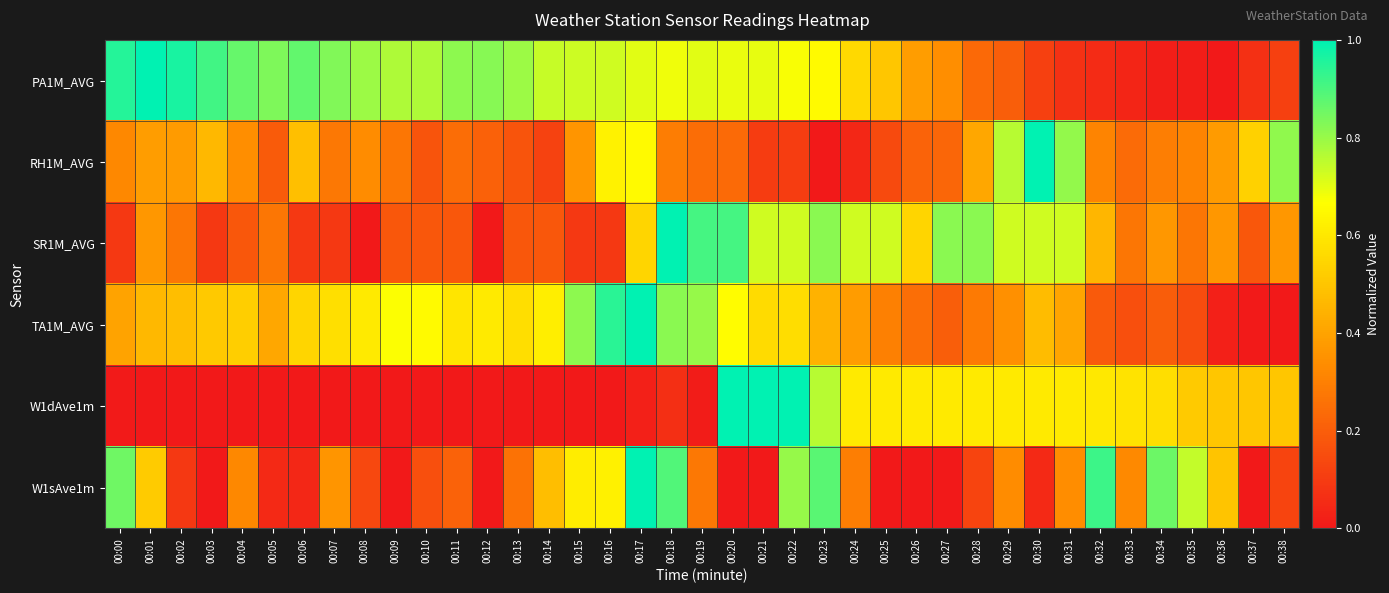

Which category has the highest value across all series?

00:01